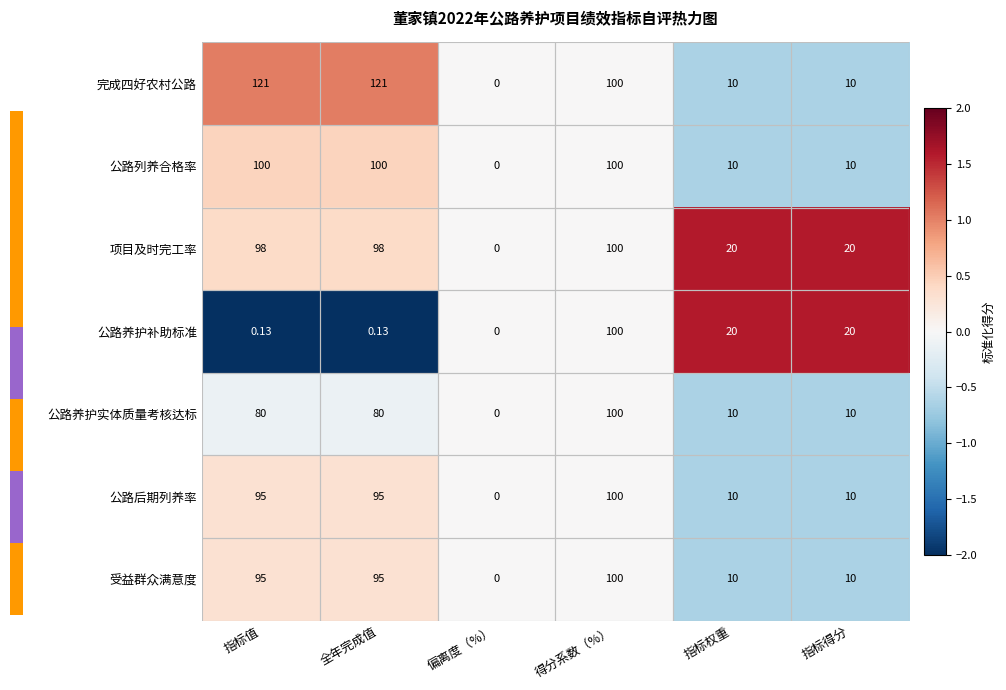

How many series are shown in this chart?

7